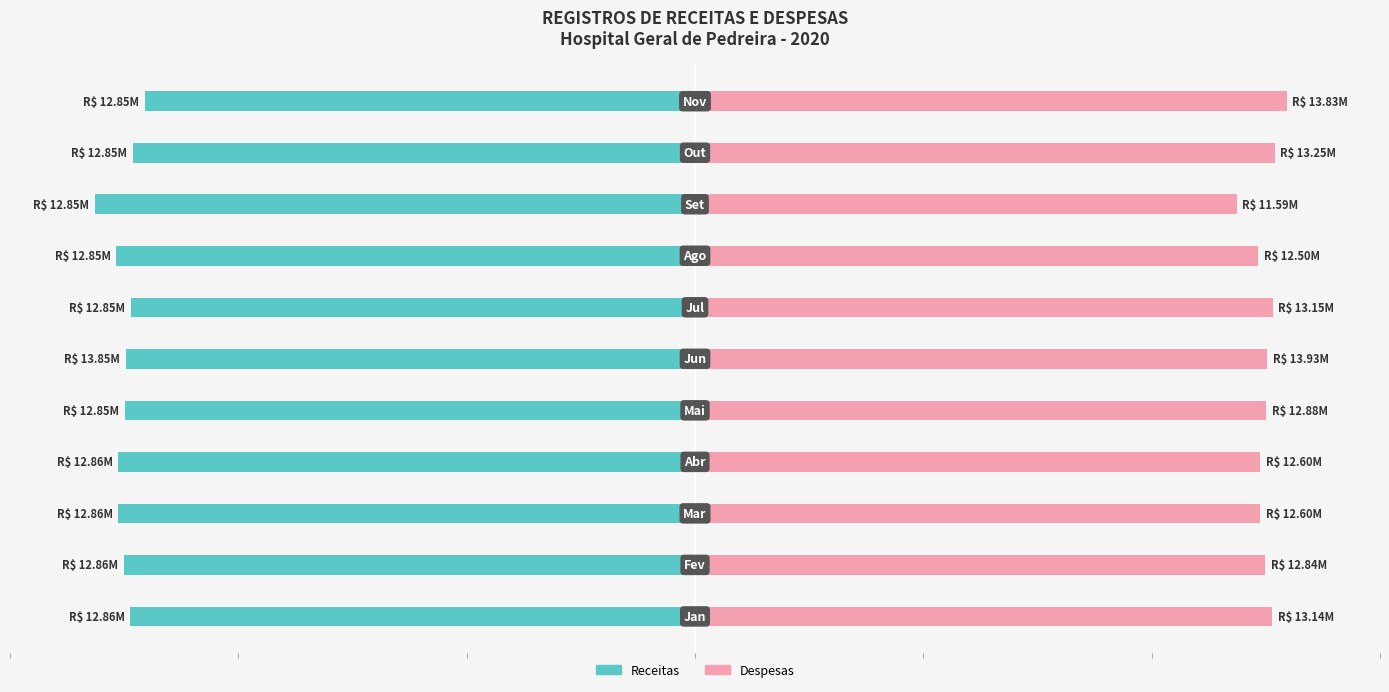

Where does the Receitas series first go above -49?

10